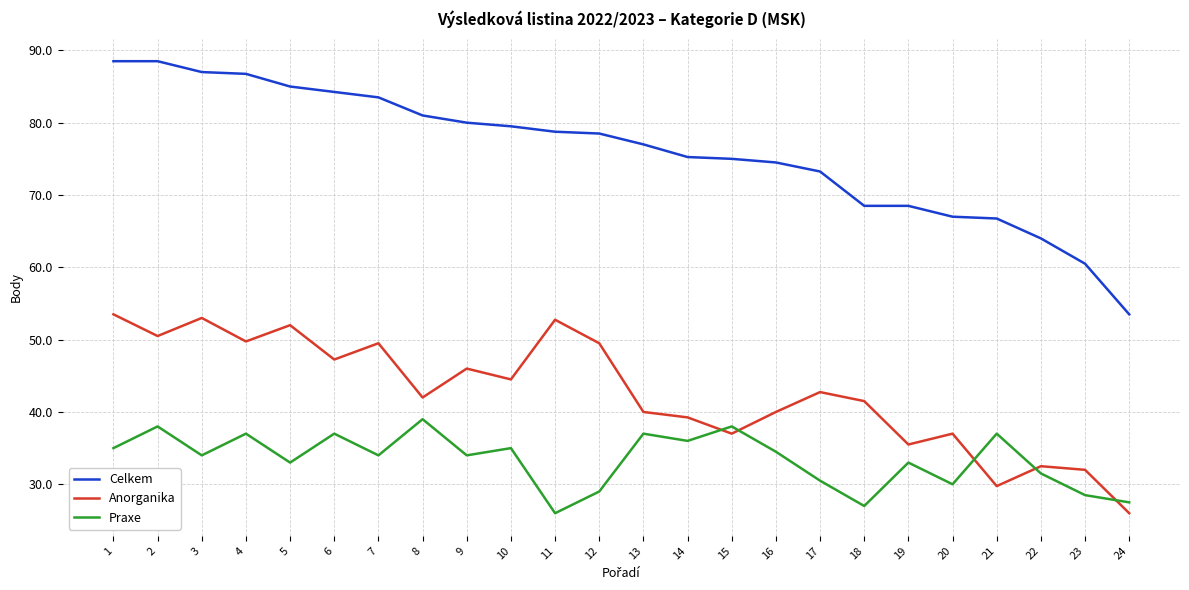

Read the Praxe value at 12.

29.0